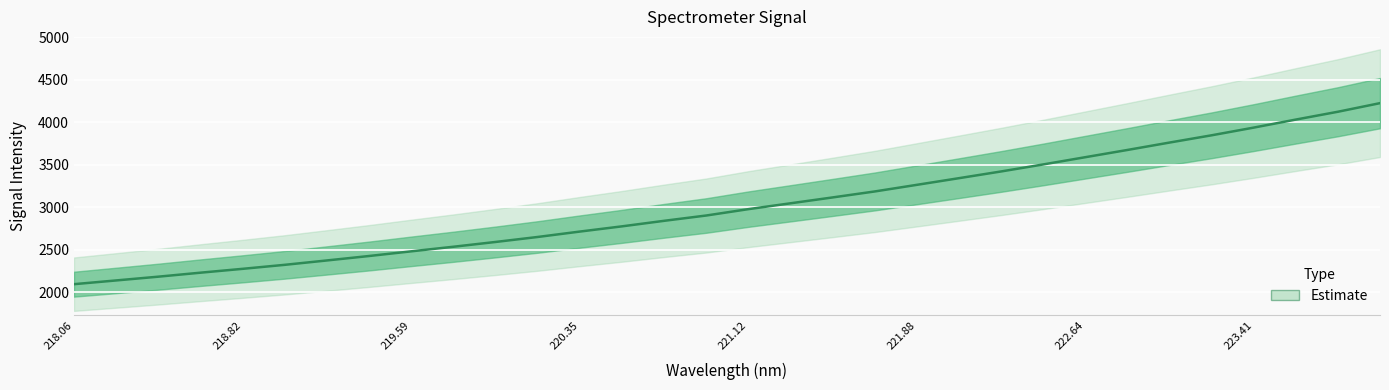

What is the maximum value for Estimate?

4227.0